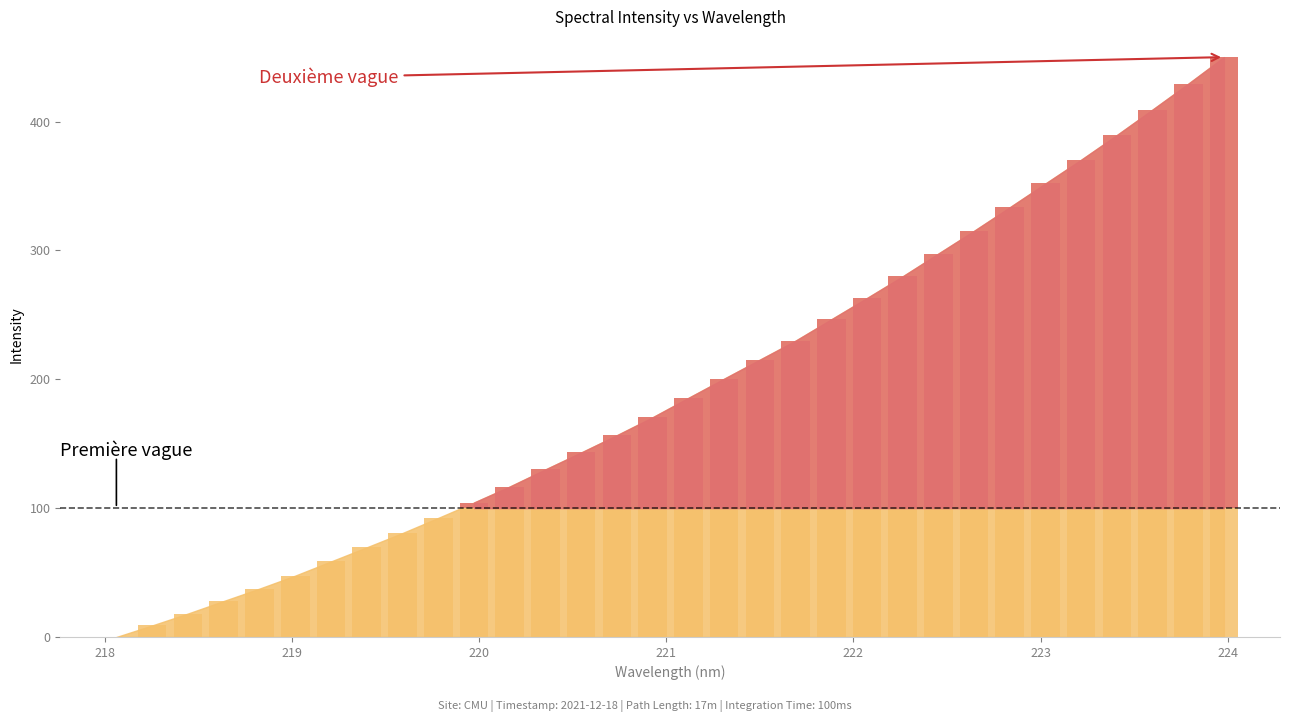

Where is the data nearest to the value 225?

221.6902